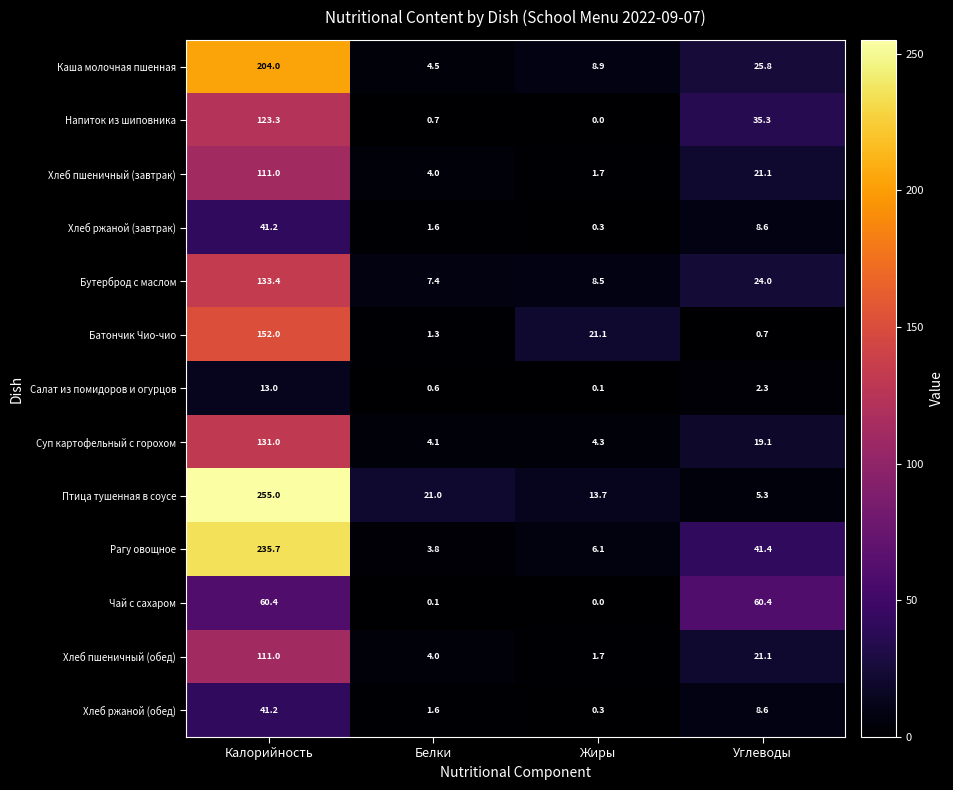

How many data points in Суп картофельный с горохом are above 19?

2